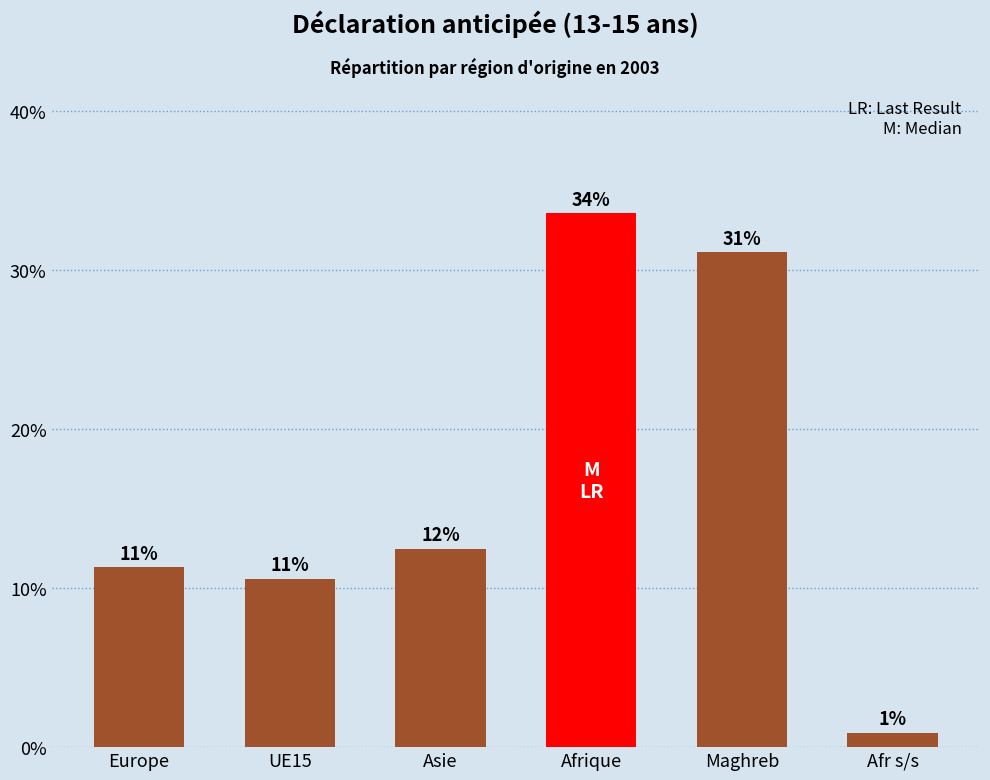

What is the difference between the second highest and minimum values?

30.2